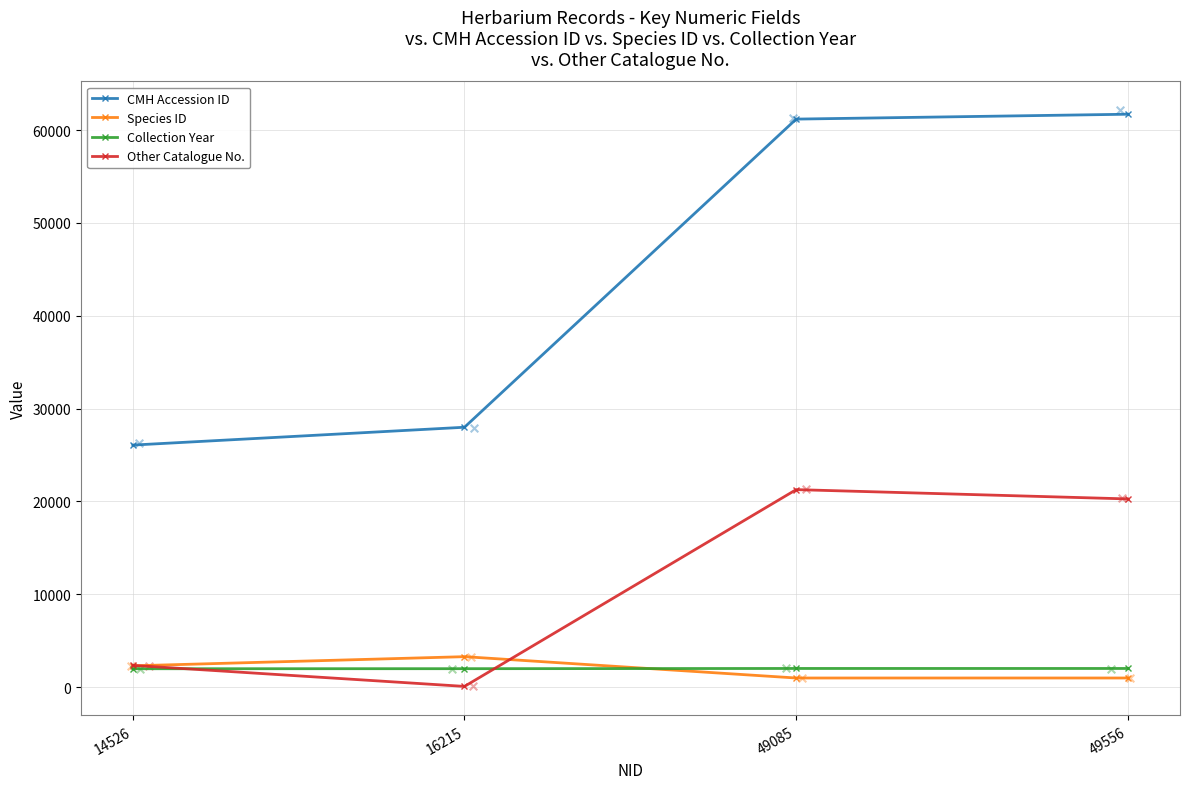

At which category is the sum across all series the highest?

49085